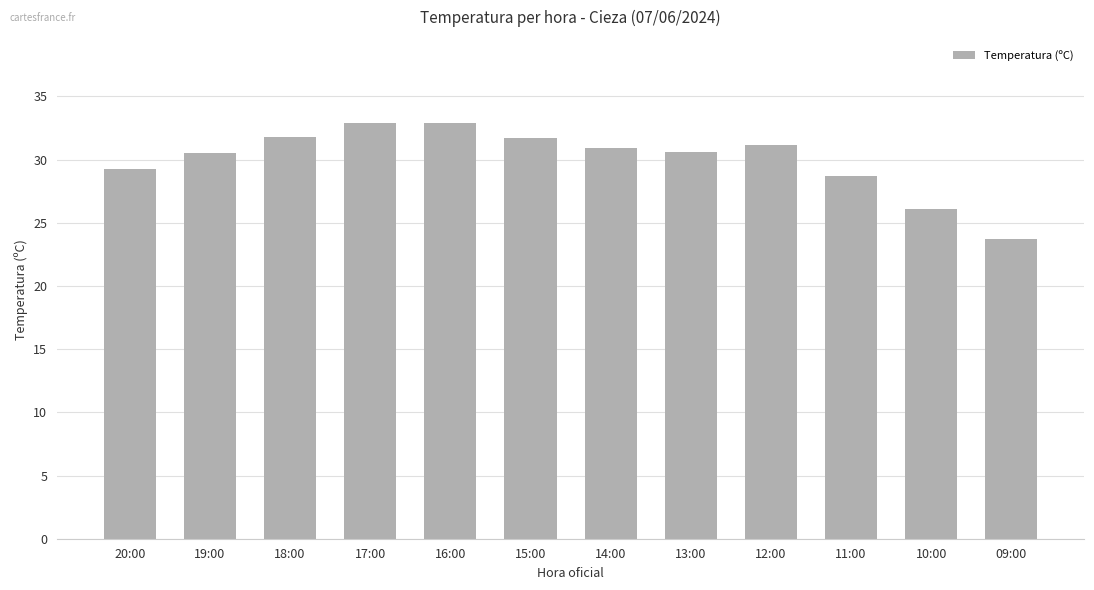

Where does the data first go above 30?

19:00